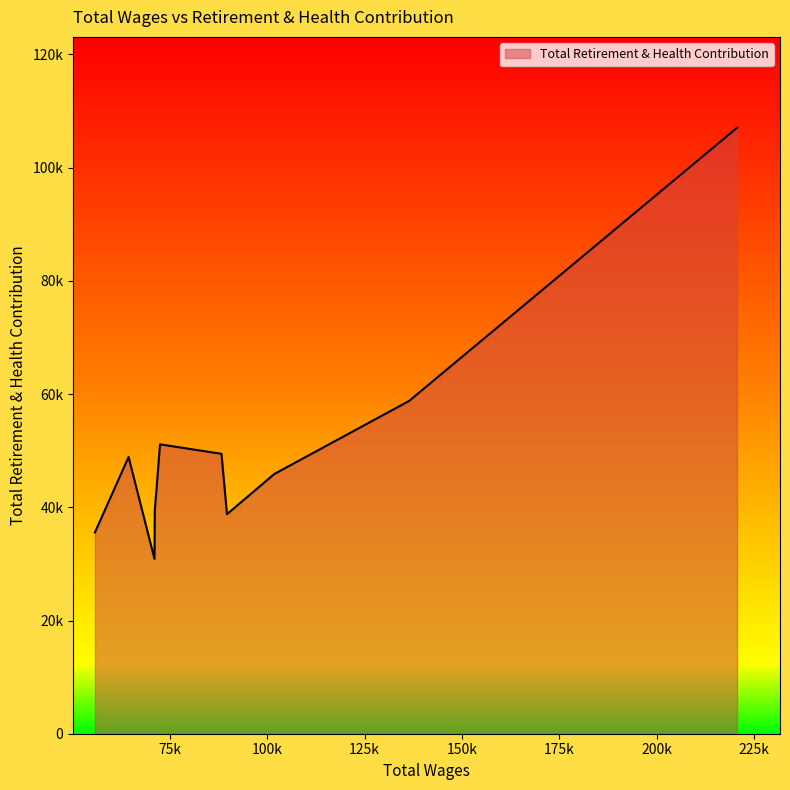

Does the chart display data point markers on the line(s)?

No